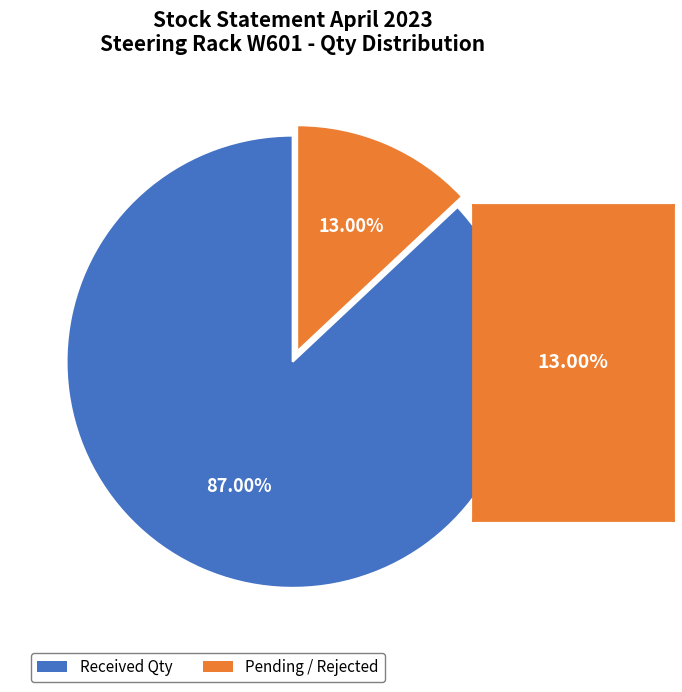

Is there any slice that represents more than half of the pie?

Yes